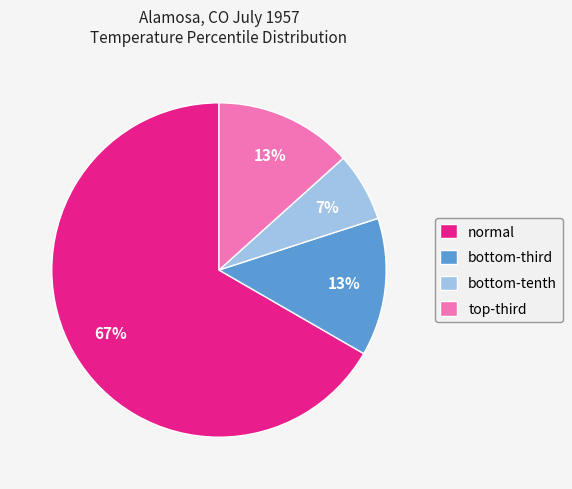

What percentage is the normal slice, to the nearest percent?

67%